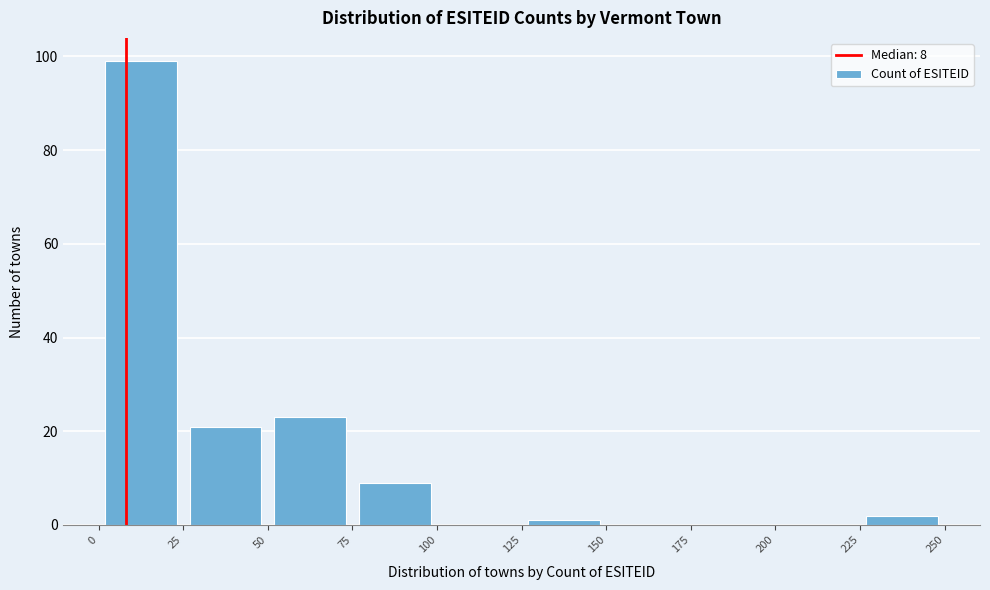

Which range on the x-axis has the tallest bar?

0 to 25